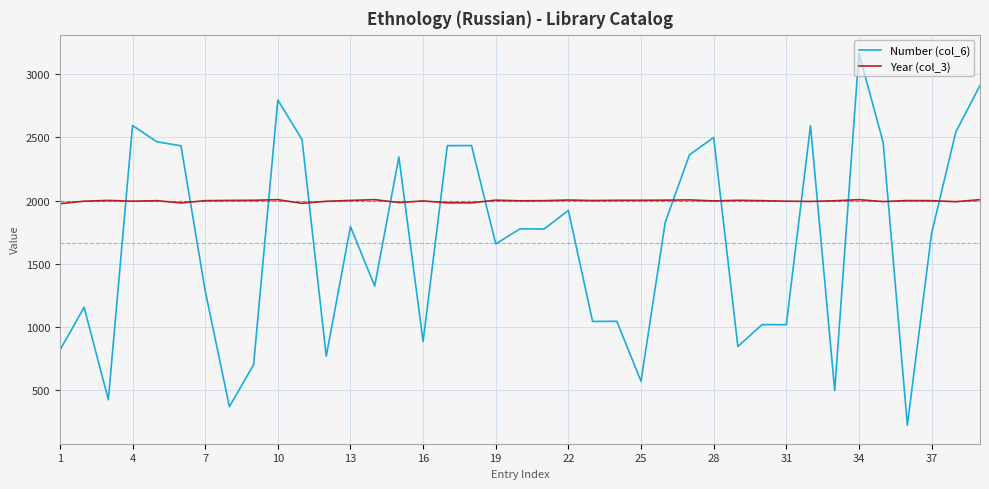

Is this an area chart (filled region under the line)?

No